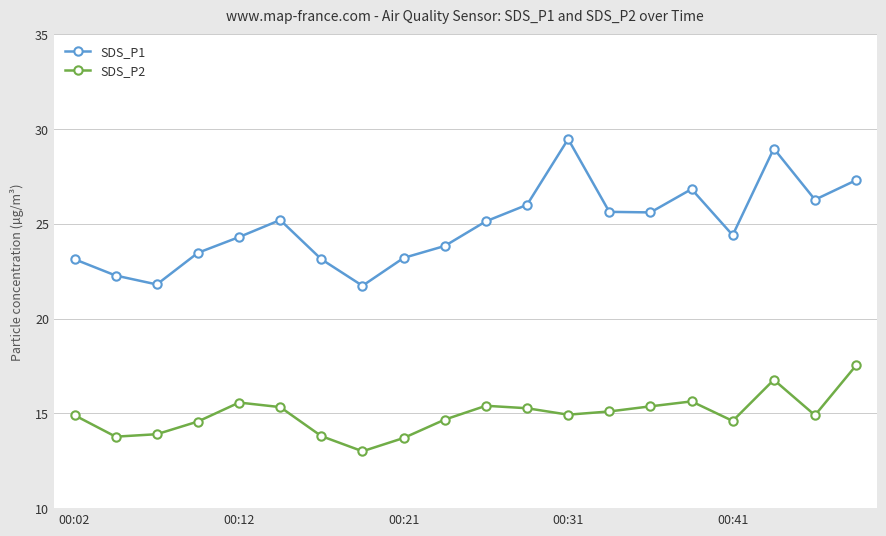

True or false: SDS_P2 and SDS_P1 intersect in this chart.

False